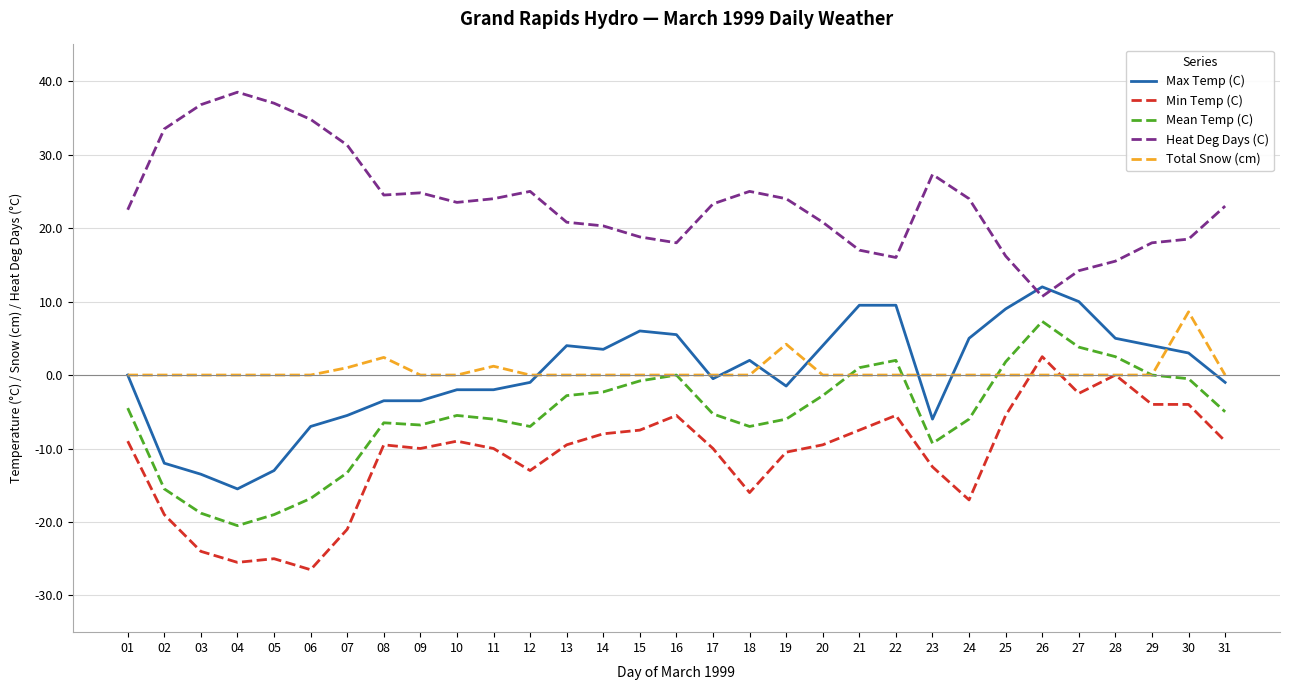

True or false: Total Snow (cm) has a value of 0.0 at 17.

True